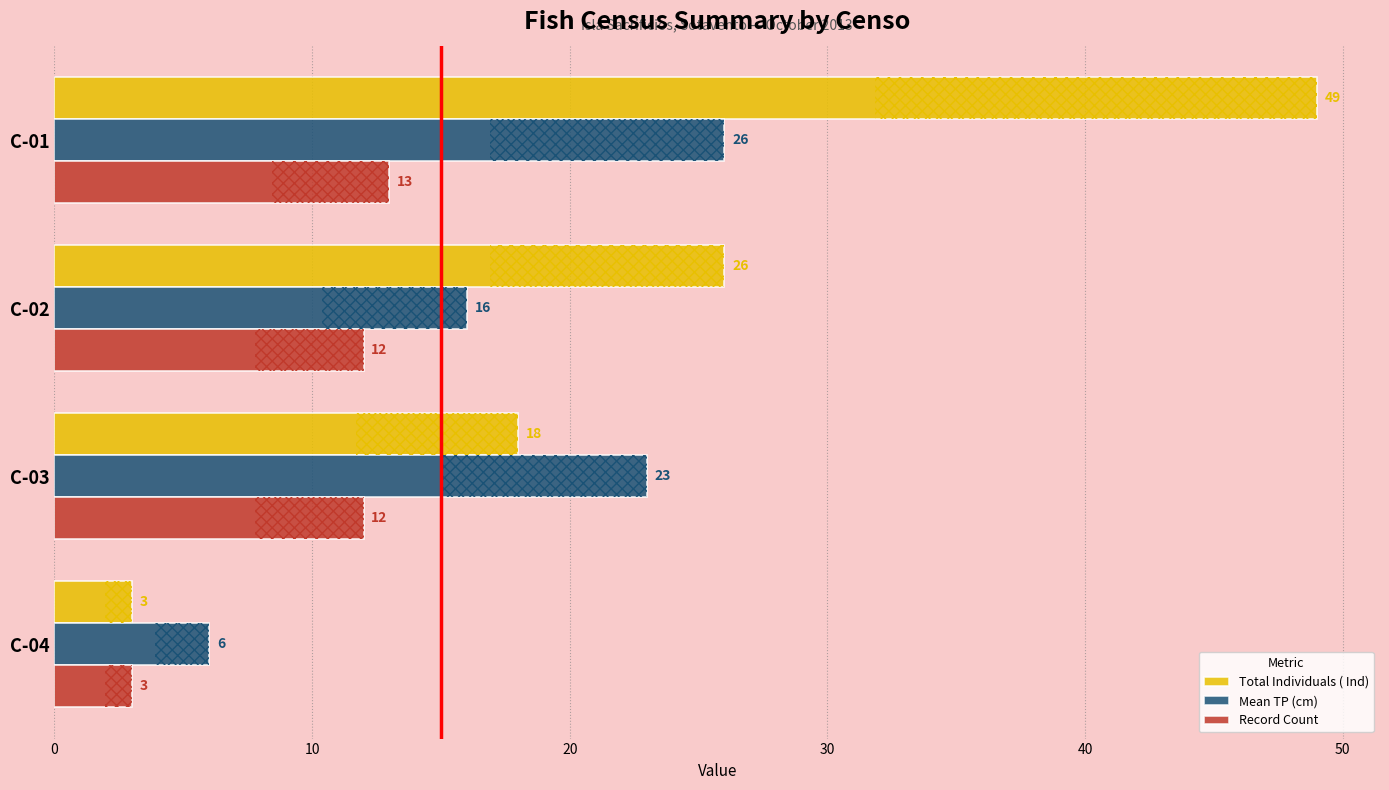

Count the Total Individuals ( Ind) values in the range 18 to 49.

3